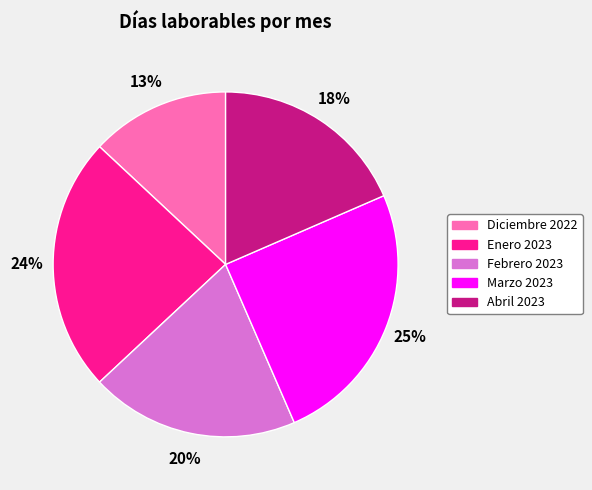

Which category has the biggest portion of the pie?

Marzo 2023